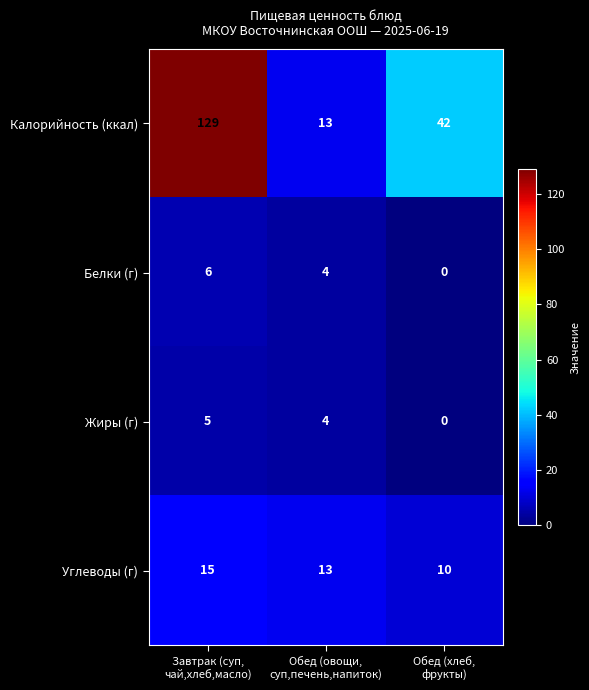

Reading left to right, list all the values displayed in this chart.

Калорийность (ккал): 129	13	42
Белки (г): 6	4	0
Жиры (г): 5	4	0
Углеводы (г): 15	13	10